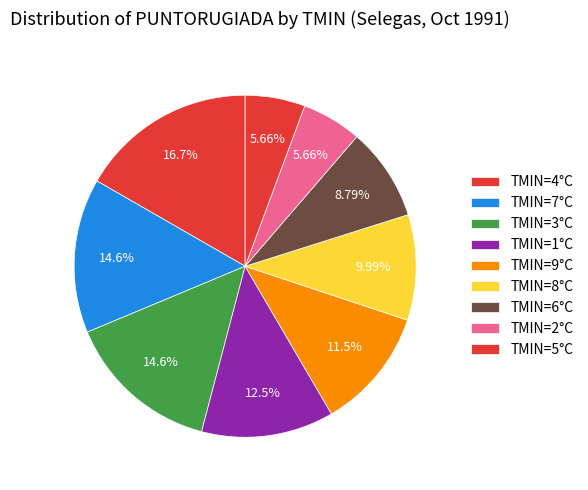

Does any single category account for the majority?

No